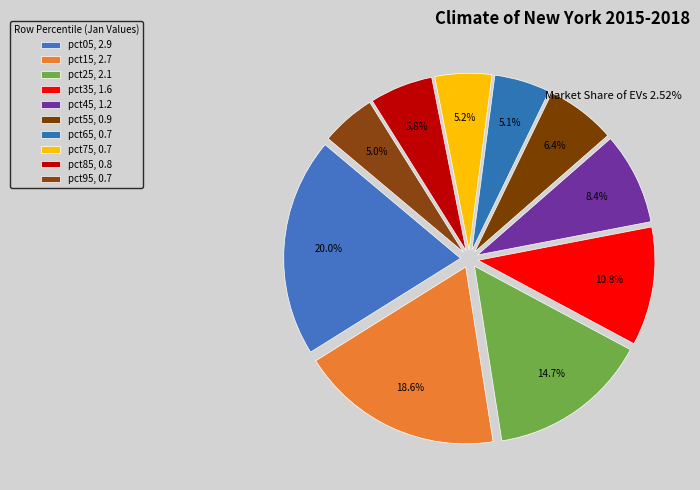

To the nearest percent, what is the combined percentage of pct55 and pct25?

21%